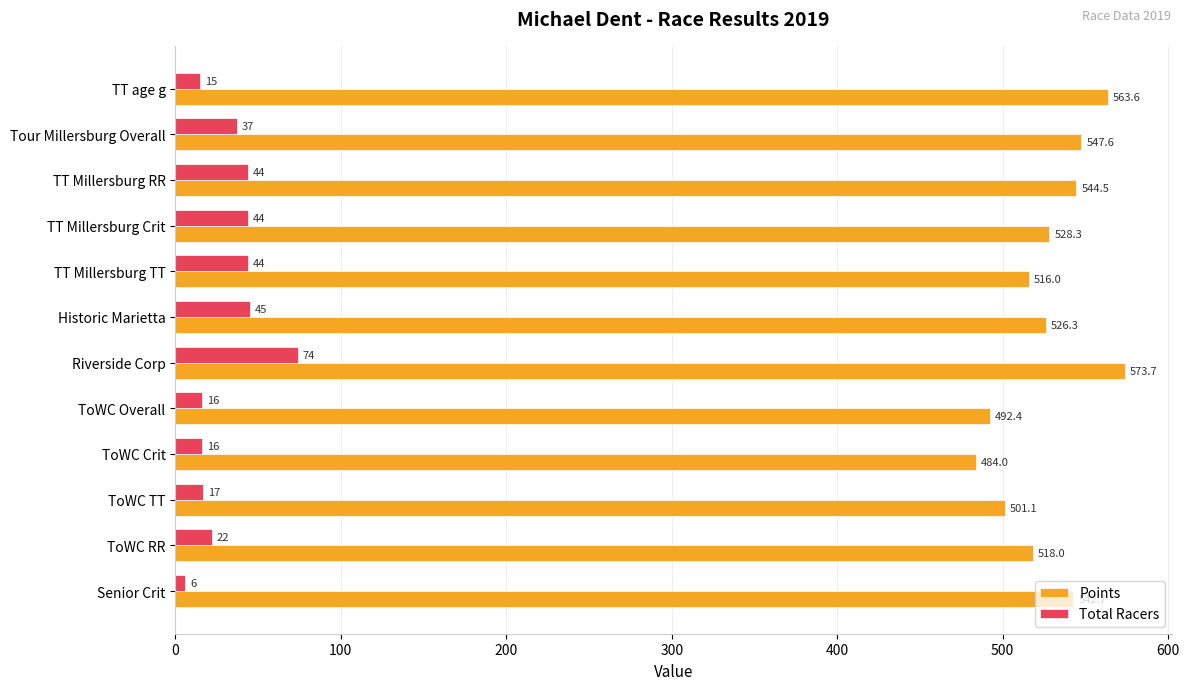

Where is Points nearest to the value 528?

TT Millersburg Crit